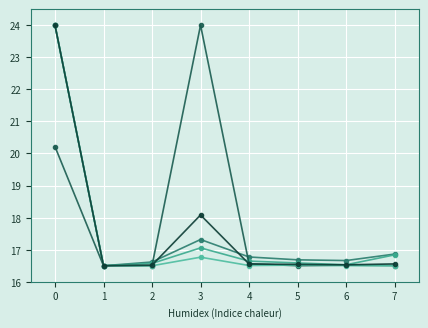

How many lines are shown in the chart?

5